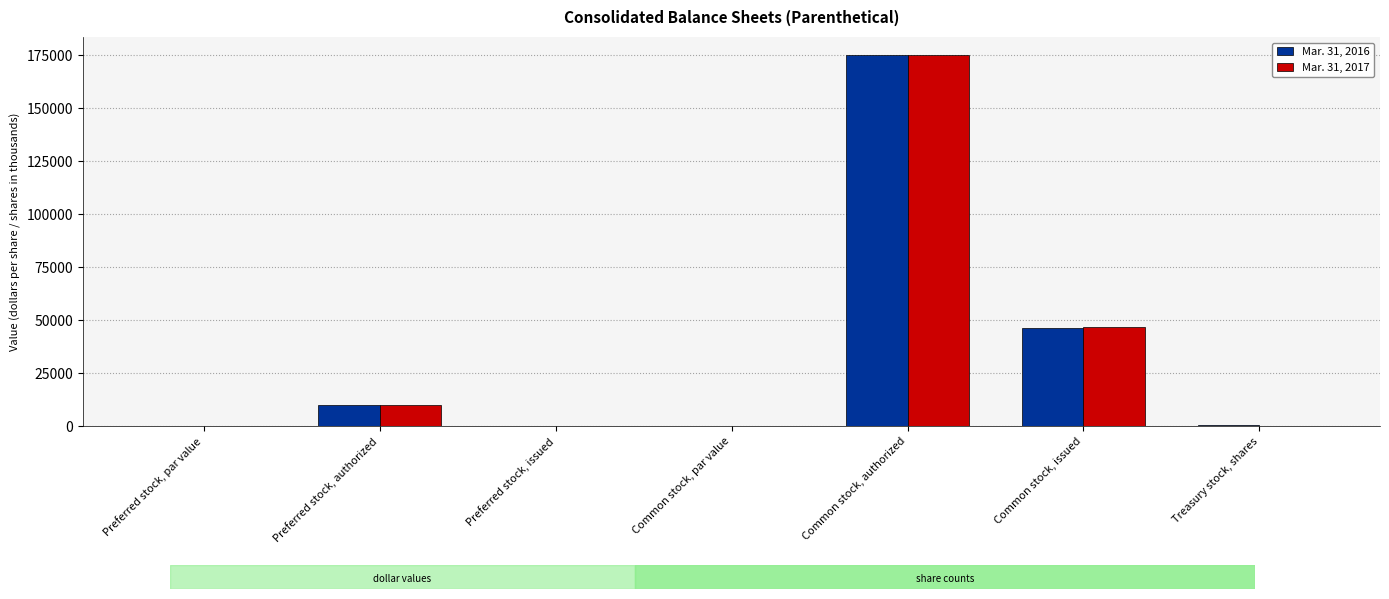

Is the value of Mar. 31, 2016 at Preferred stock, par value greater than the value of Mar. 31, 2017 at Common stock, authorized?

No